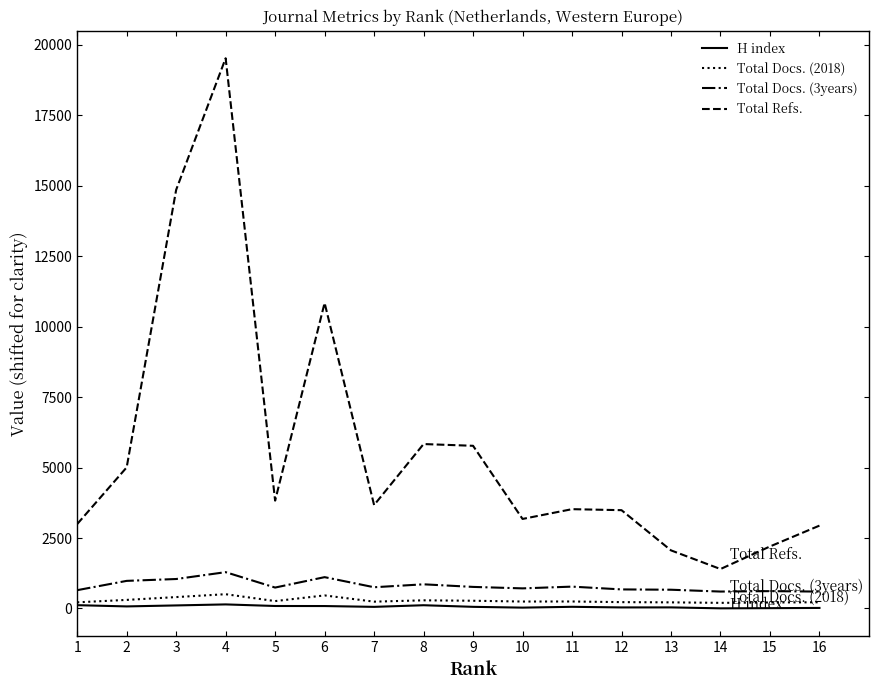

Which series changed the most between 4 and 13?

Total Refs.